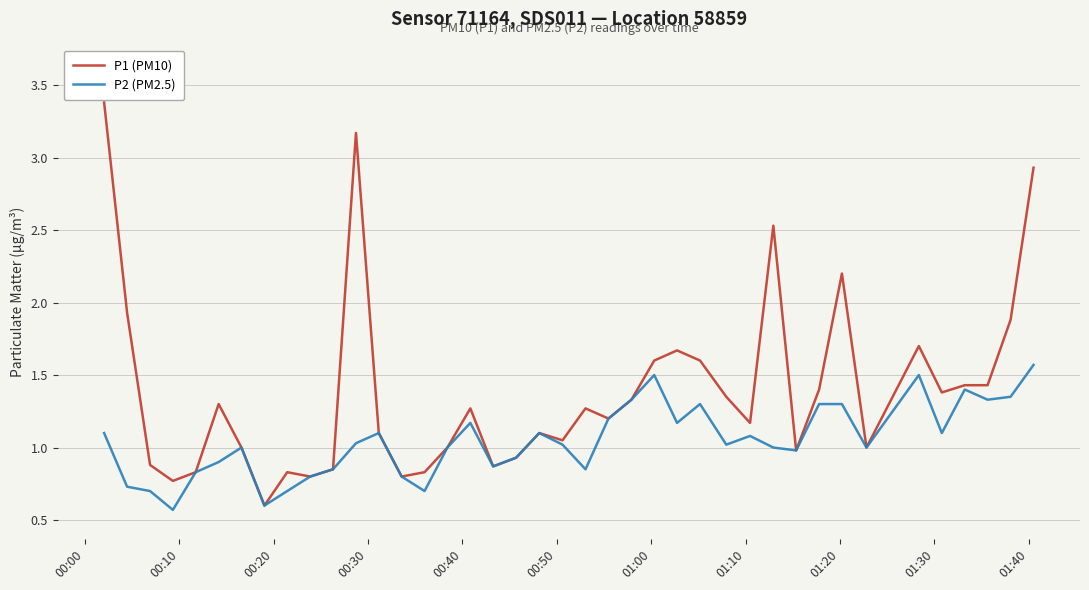

List the series in order of their peak value, highest first.

P1 (PM10), P2 (PM2.5)